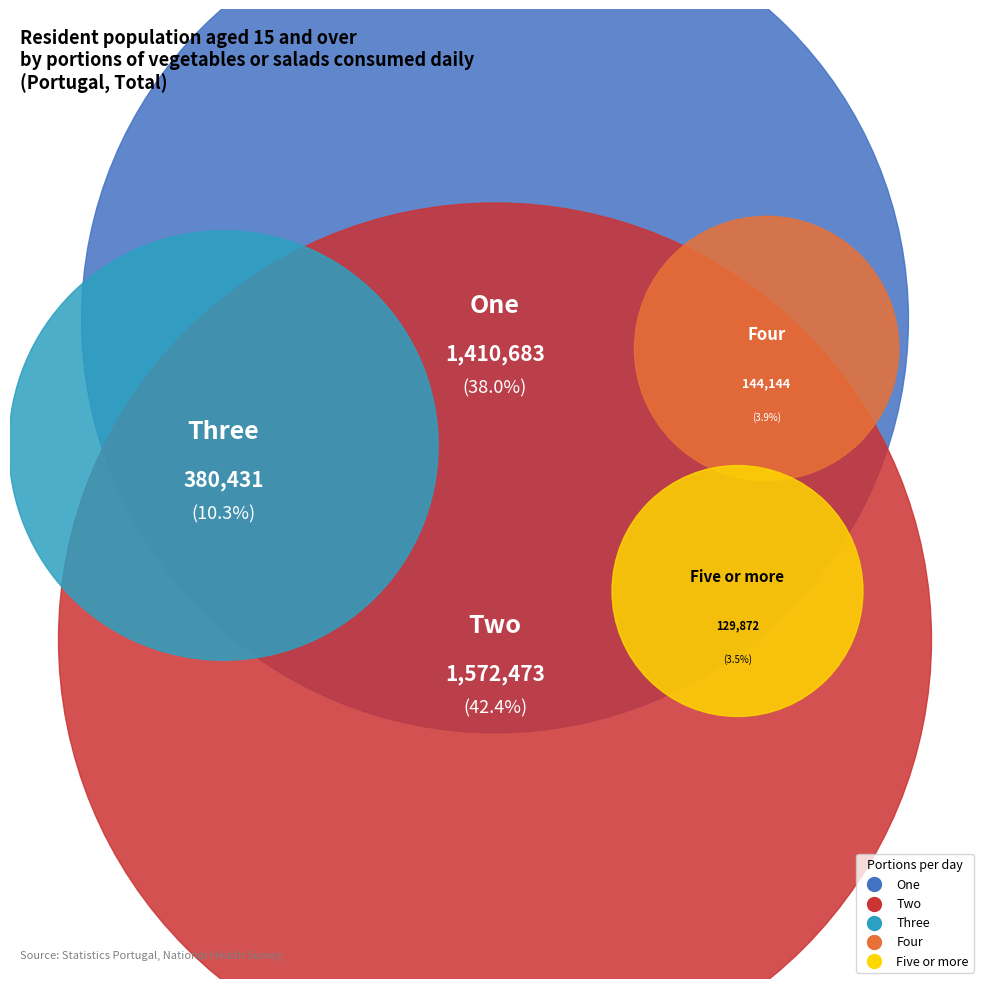

Between Five or more and One, which is larger?

One